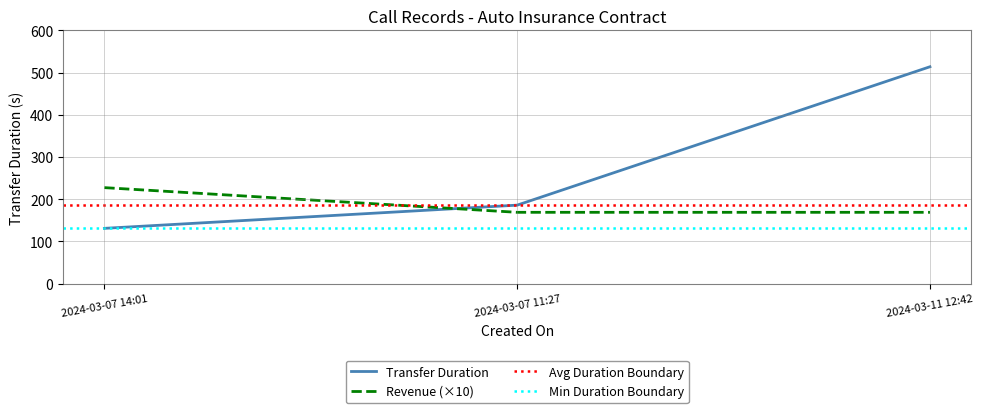

Reading right to left, what are all the values shown in this chart?

transferDuration: 2024-03-11 12:42=514.0	2024-03-07 11:27=186.0	2024-03-07 14:01=131.0
revenue: 2024-03-11 12:42=169.0	2024-03-07 11:27=169.0	2024-03-07 14:01=227.5